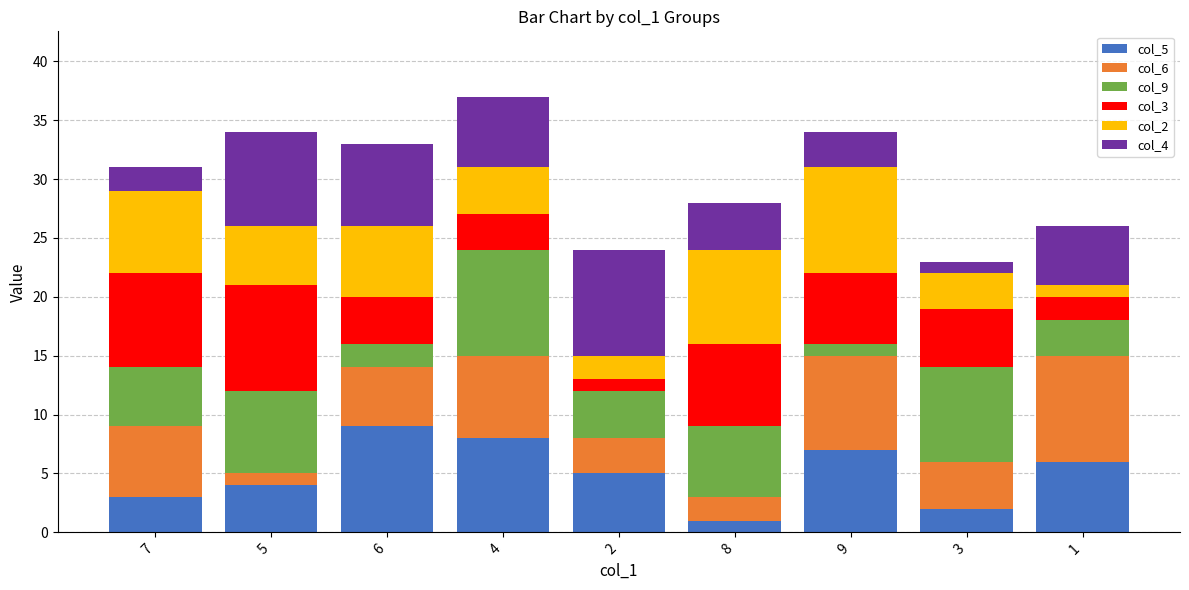

The value of col_5 at 6 is 16. True or false?

False